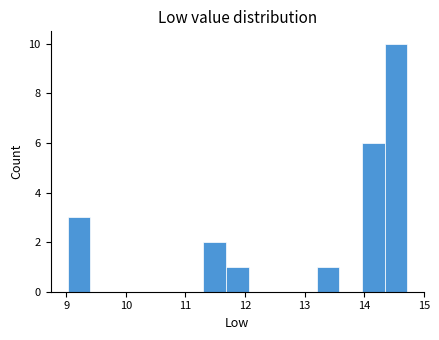

Around what value on the x-axis is the tallest bar? Give the approximate position of its centre, as read against the axis.

14.5